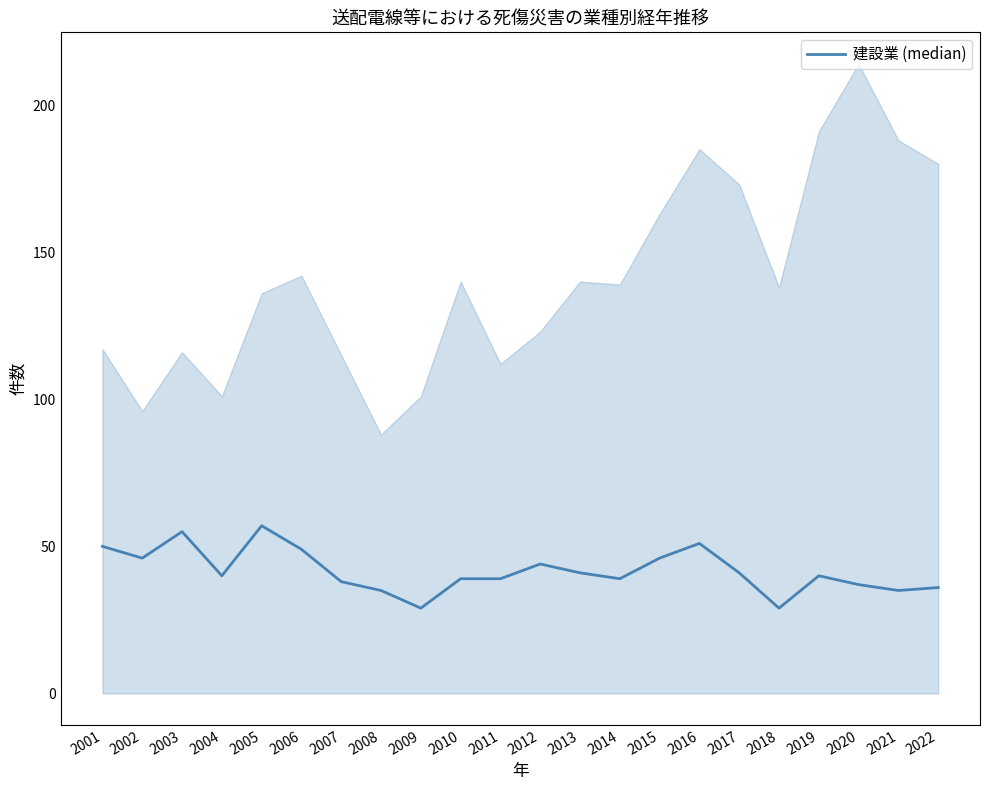

True or false: the data shows 50 at 2001.

True